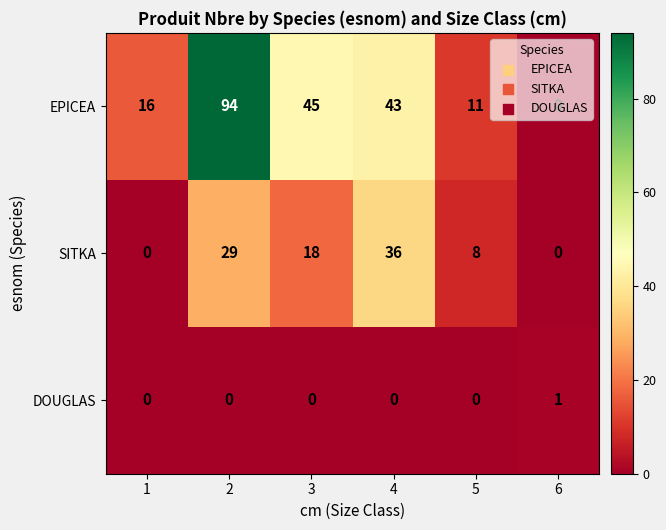

What is the greatest value displayed?

94